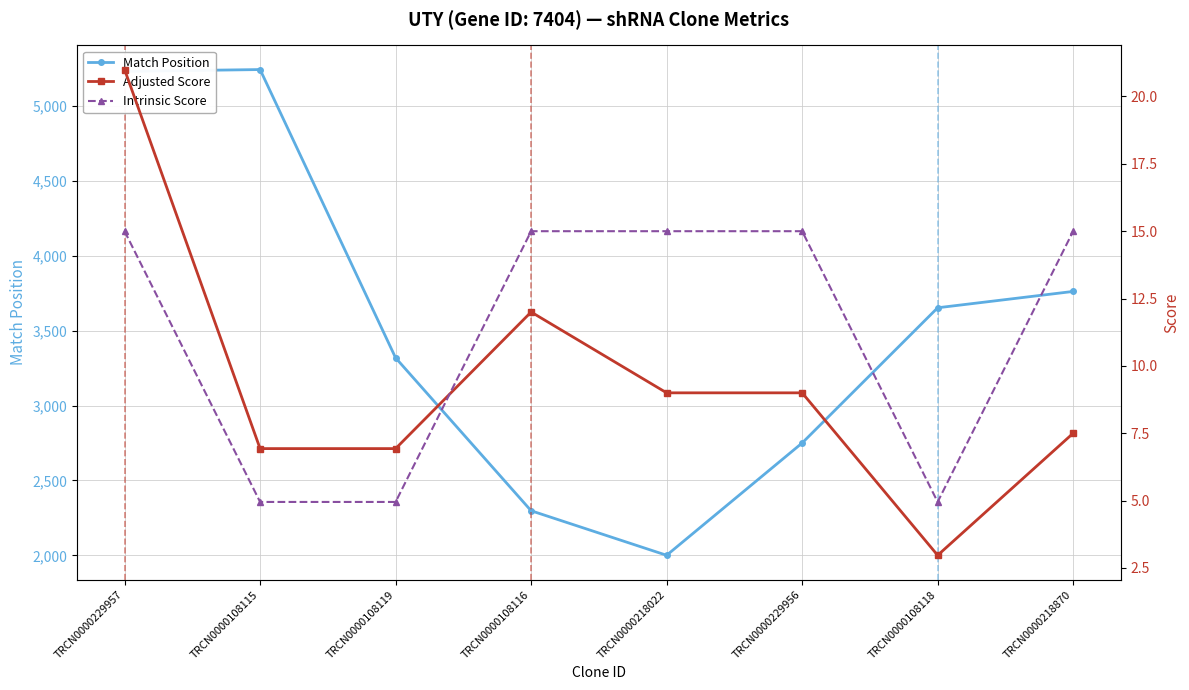

True or false: Intrinsic Score and Match Position intersect in this chart.

False